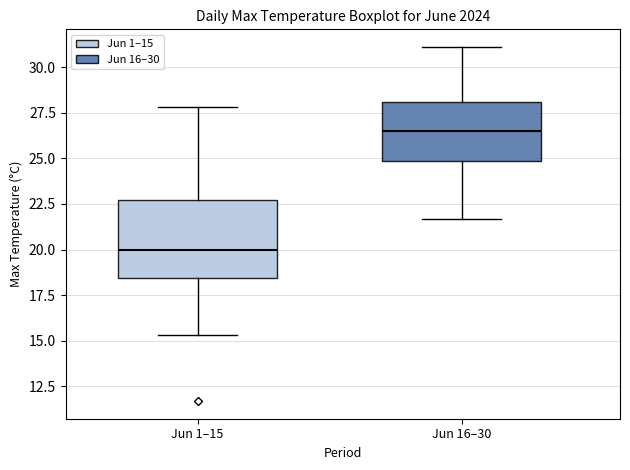

Reading left to right, transcribe this box plot: for each box, give where its median line is, the range the box spans, and where its two whiskers end, as read against the y-axis. The values are not printed on the chart, so give them approximately, as read against the axis.

Jun 1–15: median 20.0, box 18.5 to 22.5, whiskers 15.5 to 28.0
Jun 16–30: median 26.5, box 25.0 to 28.0, whiskers 21.5 to 31.0